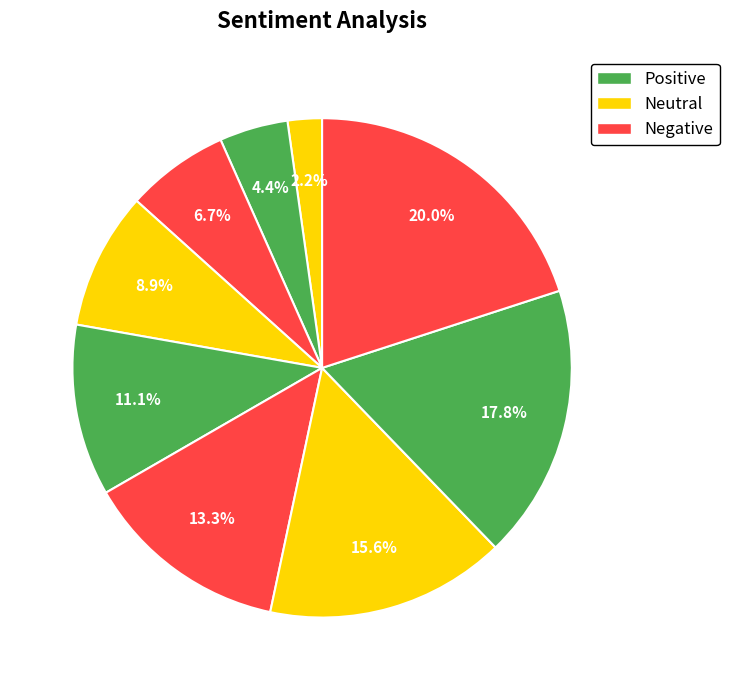

How many slices are in this pie chart?

9